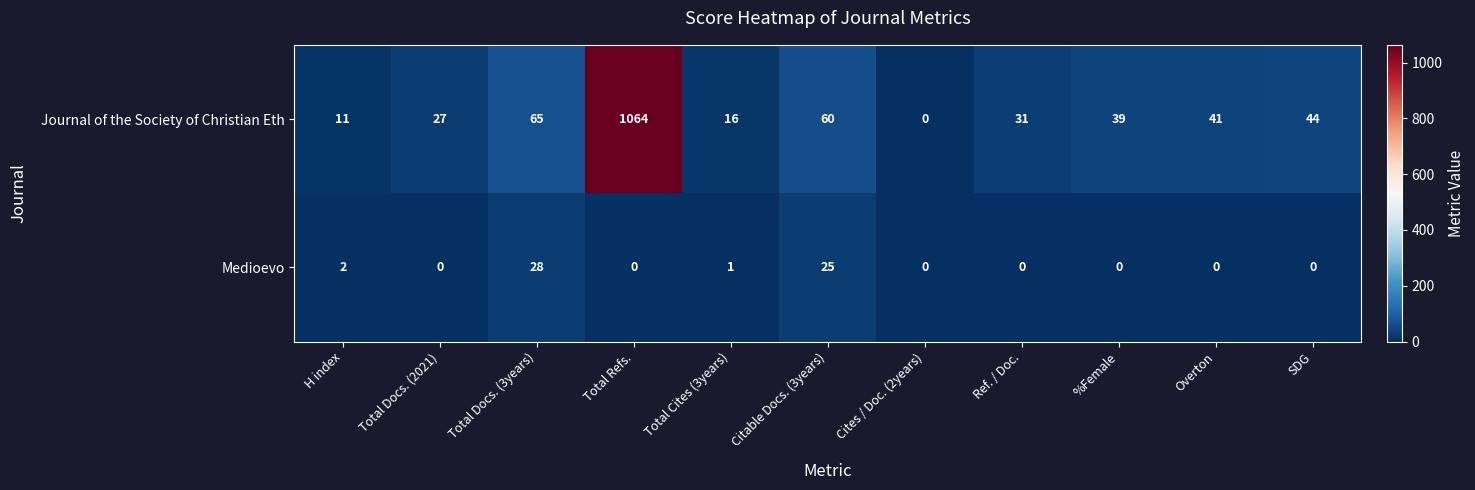

Reading left to right, list all the values displayed in this chart.

Journal of the Society of Christian Eth: H index=11	Total Docs. (2021)=27	Total Docs. (3years)=65	Total Refs.=1064	Total Cites (3years)=16	Citable Docs. (3years)=60	Cites / Doc. (2years)=0	Ref. / Doc.=31	%Female=39	Overton=41	SDG=44
Medioevo: H index=2	Total Docs. (2021)=0	Total Docs. (3years)=28	Total Refs.=0	Total Cites (3years)=1	Citable Docs. (3years)=25	Cites / Doc. (2years)=0	Ref. / Doc.=0	%Female=0	Overton=0	SDG=0